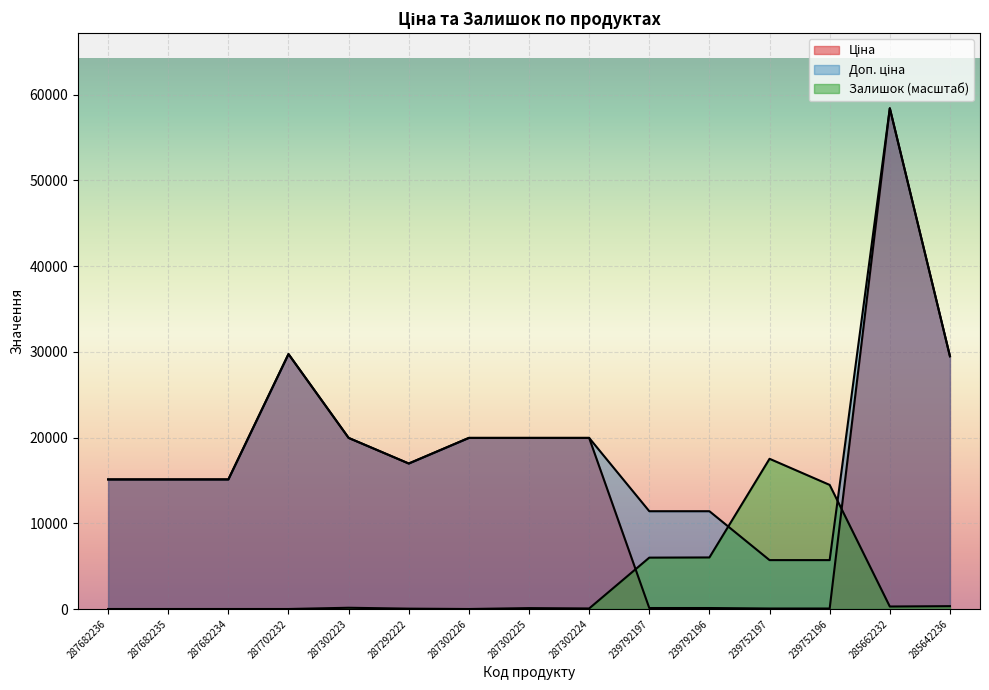

True or false: Доп. ціна and Залишок intersect in this chart.

True